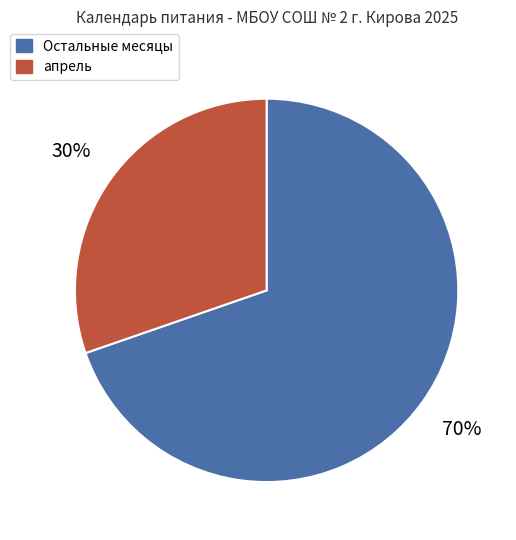

Is the sum of Остальные месяцы and апрель greater than half?

Yes